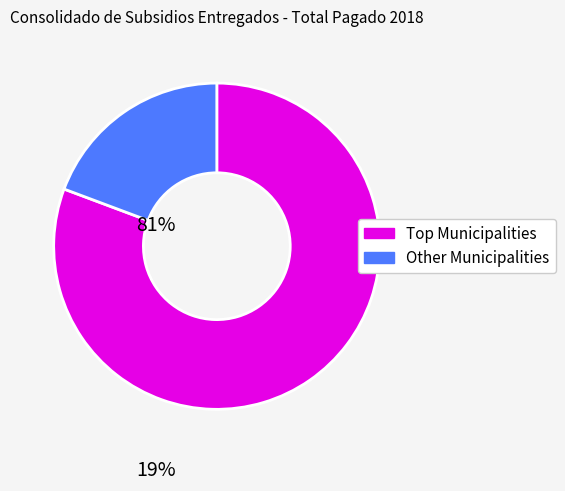

Is there any slice that represents more than half of the pie?

Yes